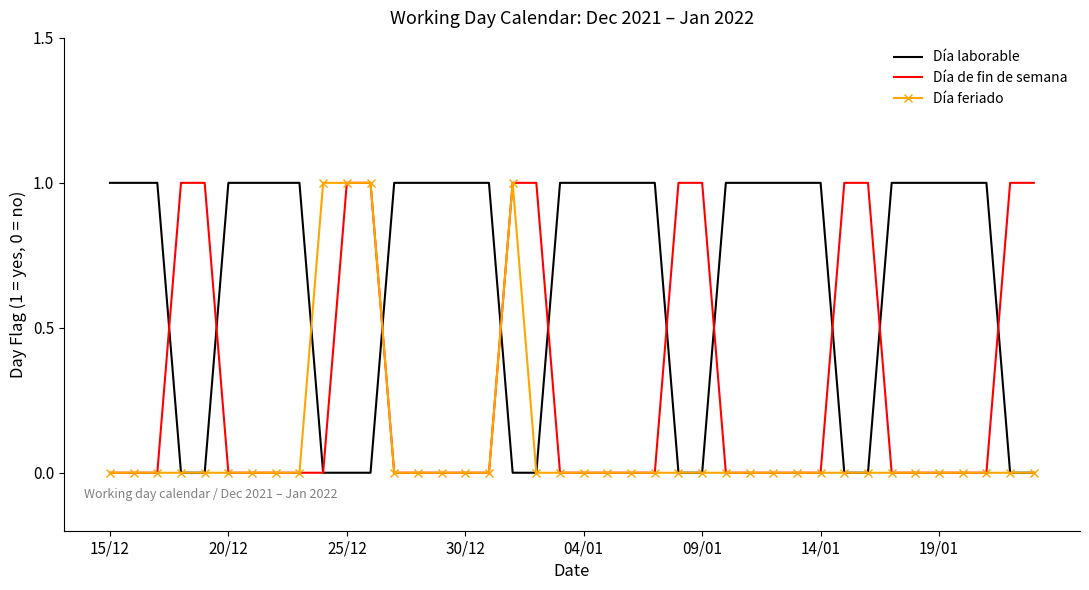

What is the average value of the Día laborable series?

1